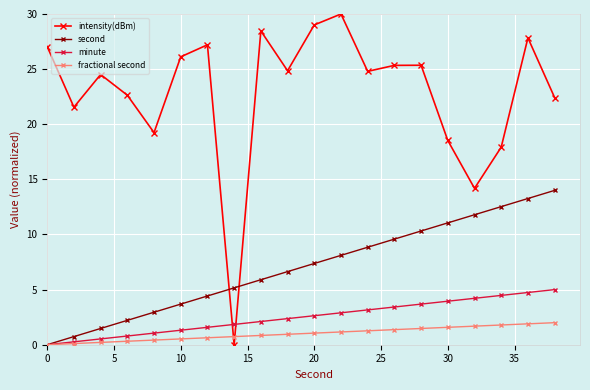

How many series are shown in this chart?

4